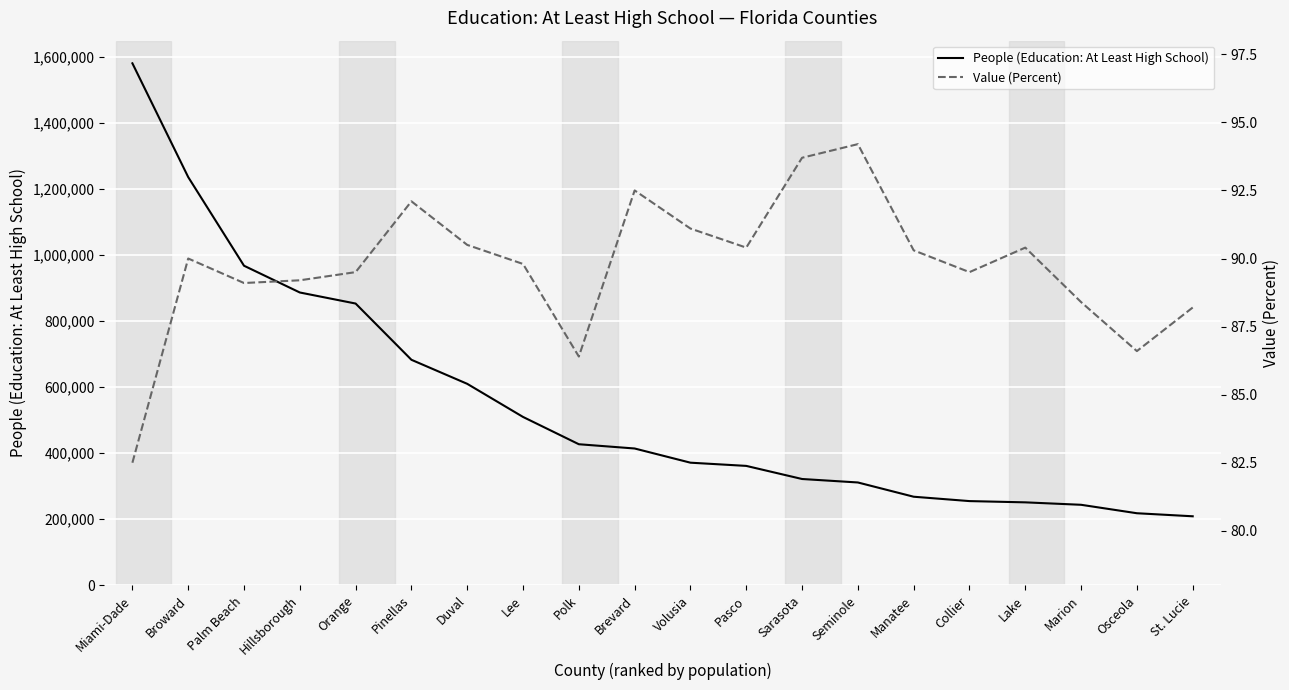

What value does the People (Education: At Least High School) series have at Orange?

853611